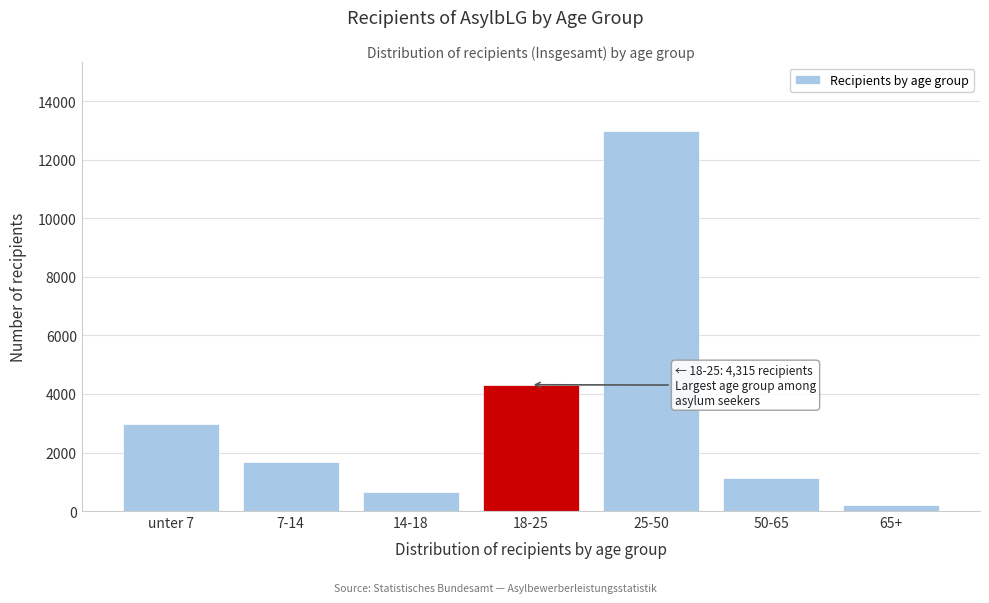

Reading right to left, extract all data points from this chart.

200	1115	12995	4315	660	1685	2990